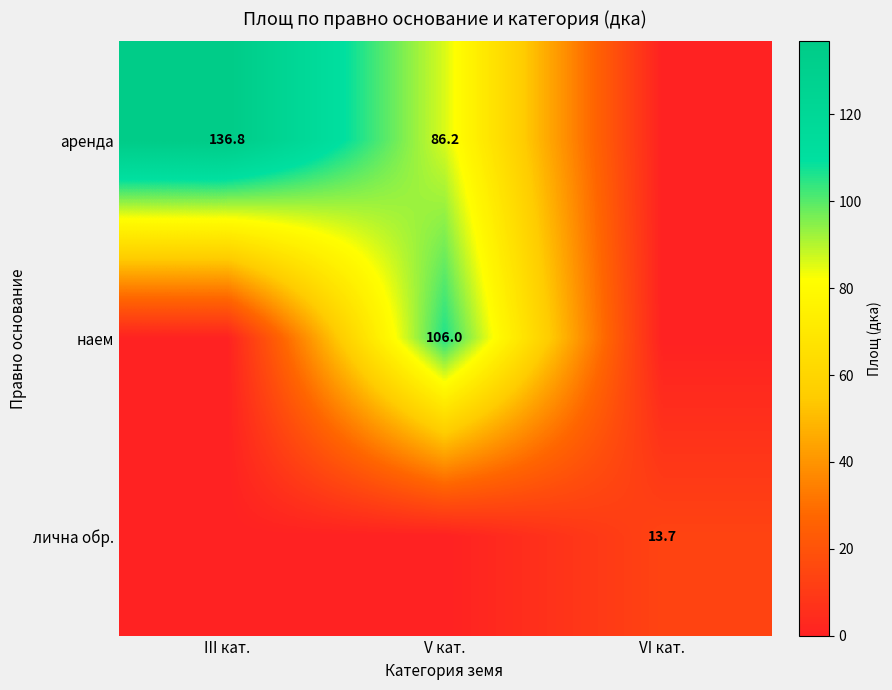

Is the value of аренда at V кат. greater than the value of наем at V кат.?

No